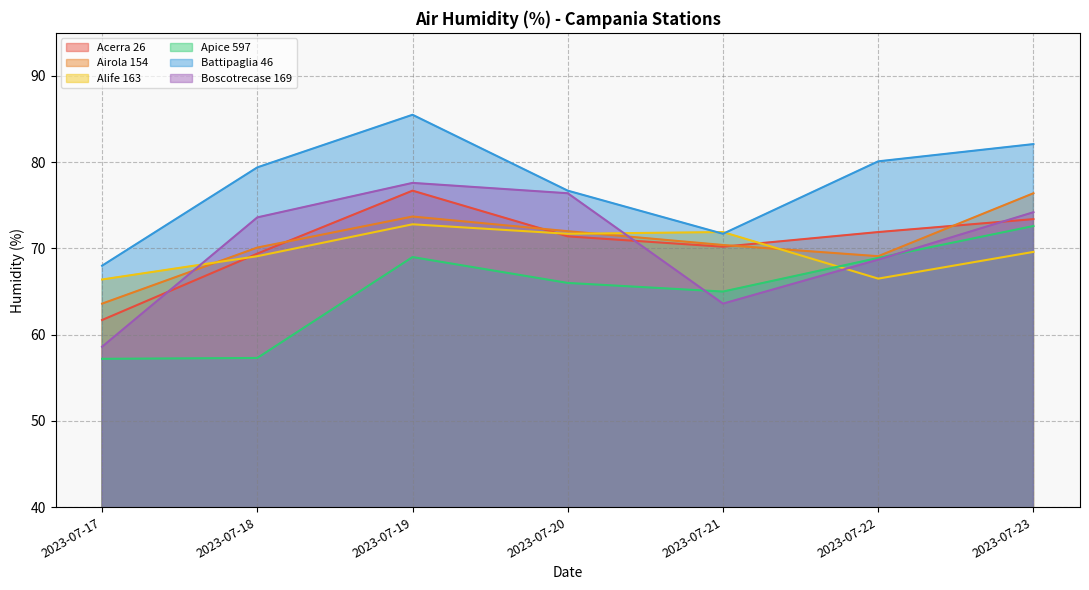

In Alife 163, how many points are higher than both neighbors (excluding endpoints)?

2